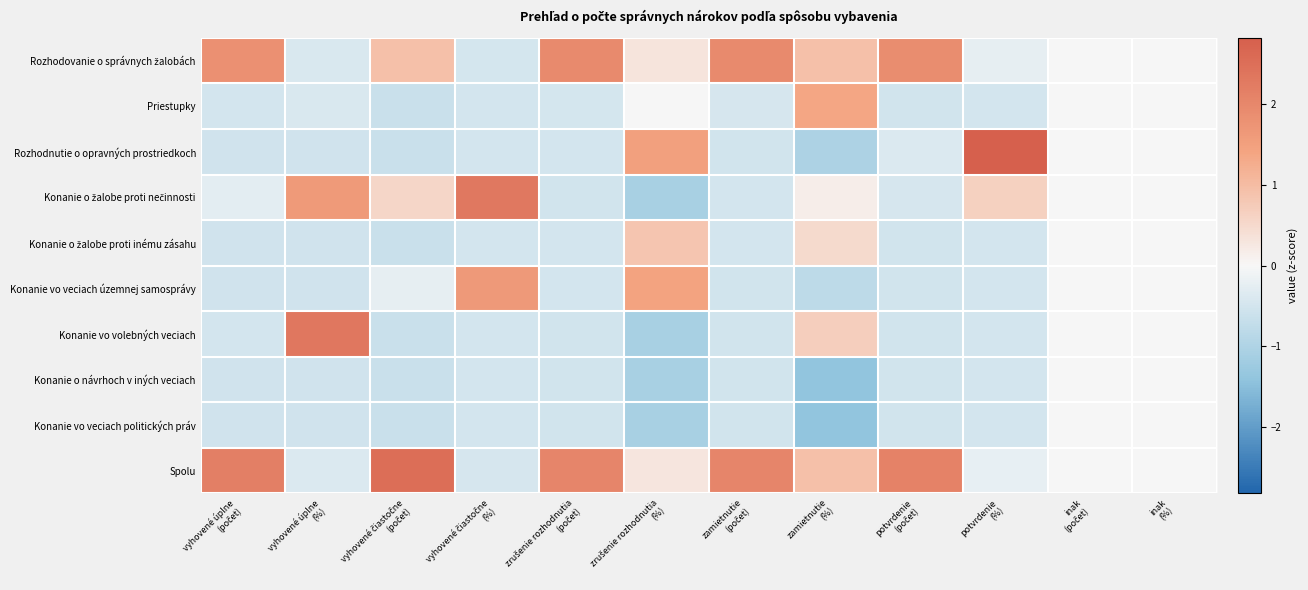

What is the difference between the highest and lowest values at zrušenie rozhodnutia
(počet)?

2.6